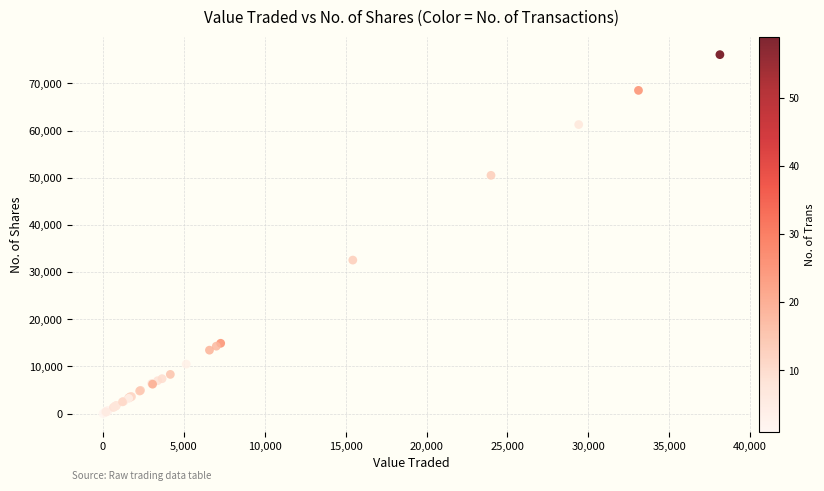

What Y value in the scatter plot is closest to 38038?

32543